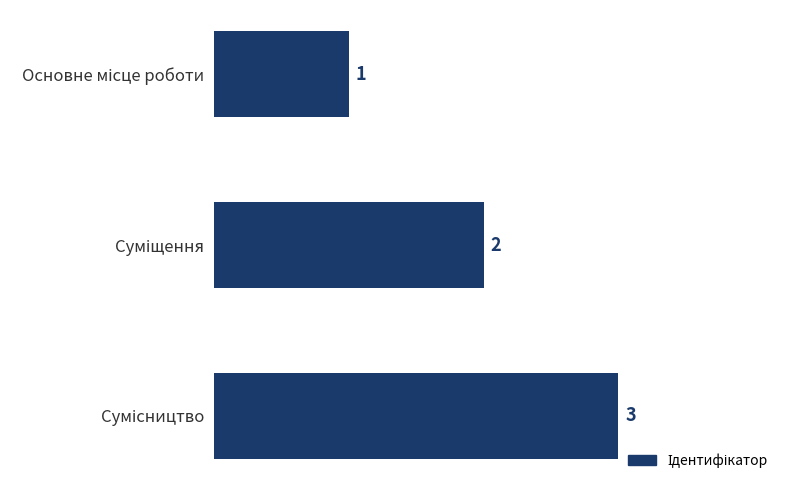

What is the sum of all values?

6